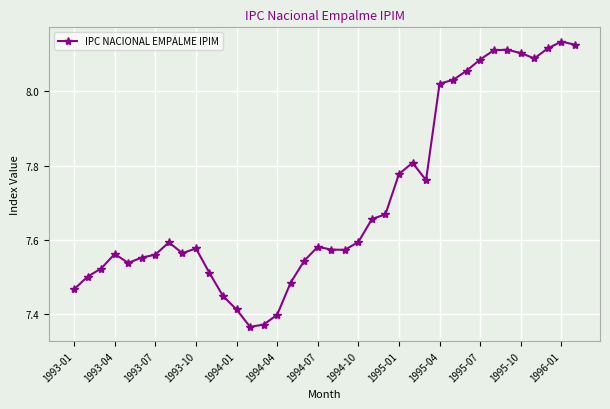

True or false: the data has more than 2 interior local peaks.

True